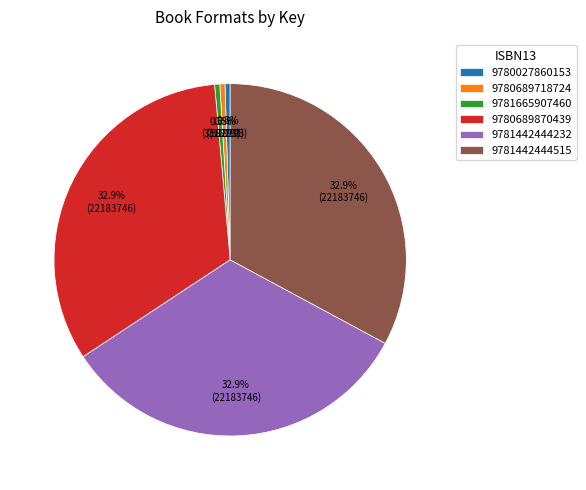

Which has a higher value, 9780689718724 or 9781442444515?

9781442444515